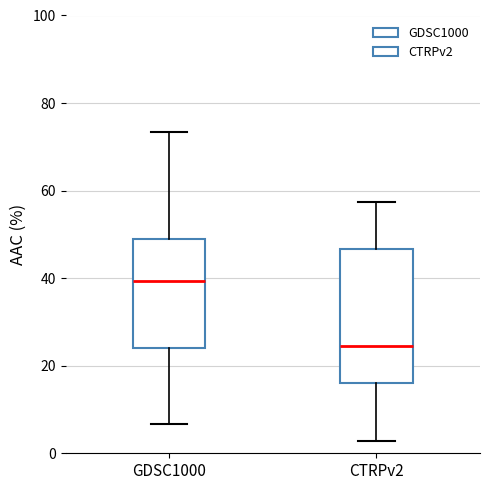

Reading left to right, transcribe this box plot: for each box, give where its median line is, the range the box spans, and where its two whiskers end, as read against the y-axis. The values are not printed on the chart, so give them approximately, as read against the axis.

GDSC1000: median 40, box 24 to 48, whiskers 6 to 74
CTRPv2: median 24, box 16 to 46, whiskers 2 to 58